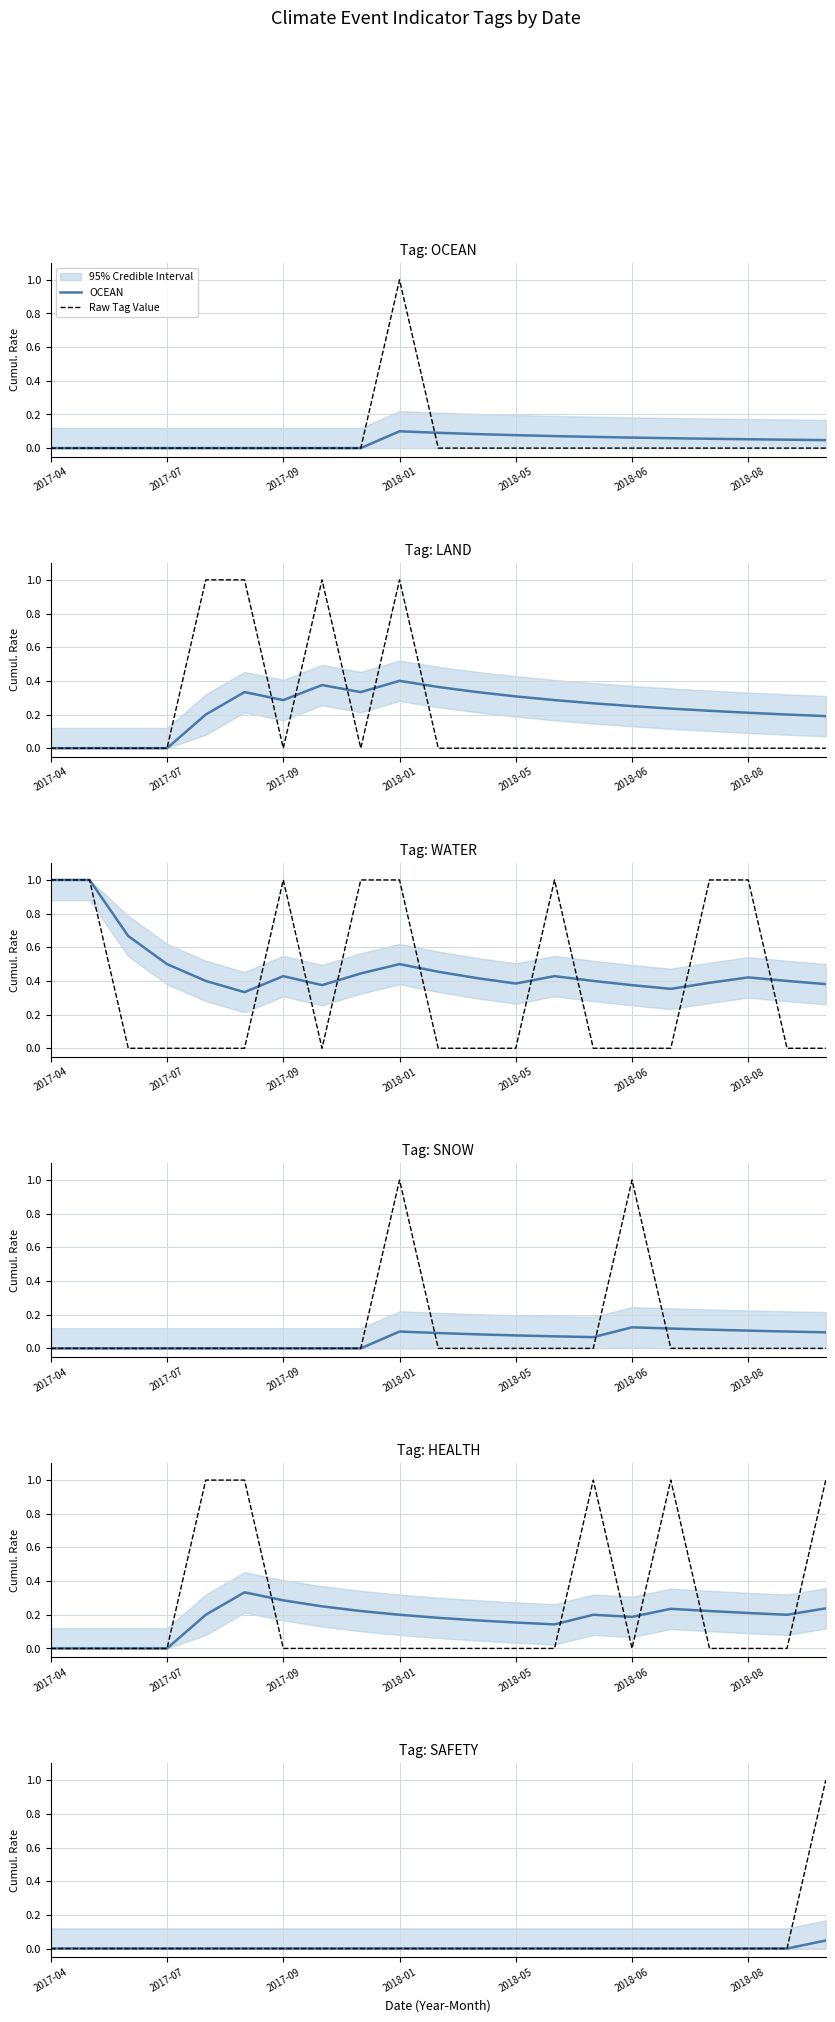

How many values in the WATER series exceed 0?

8